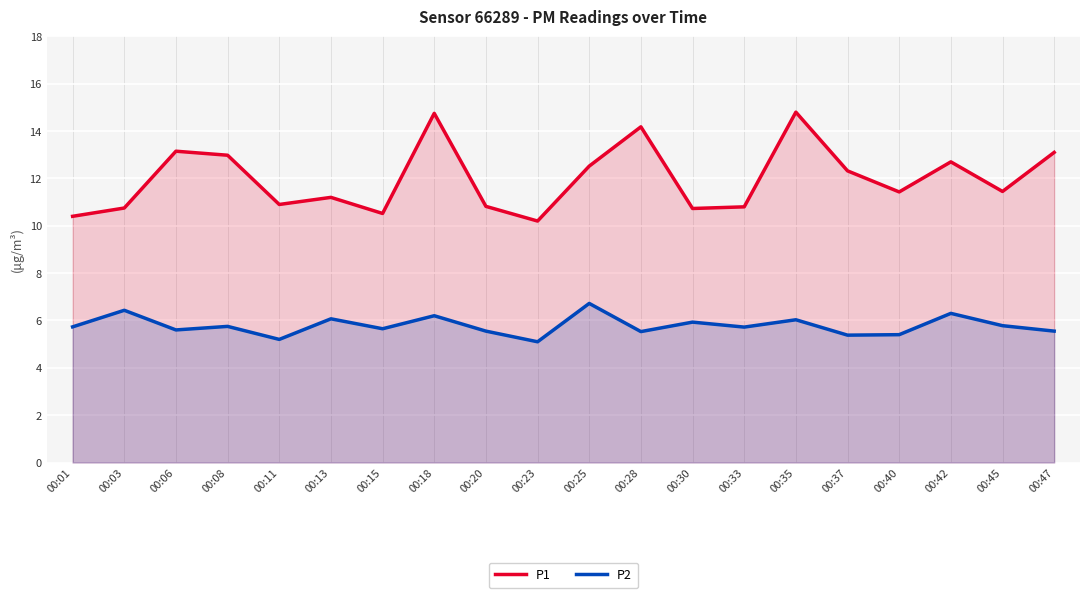

What is the minimum value for P2?

5.1